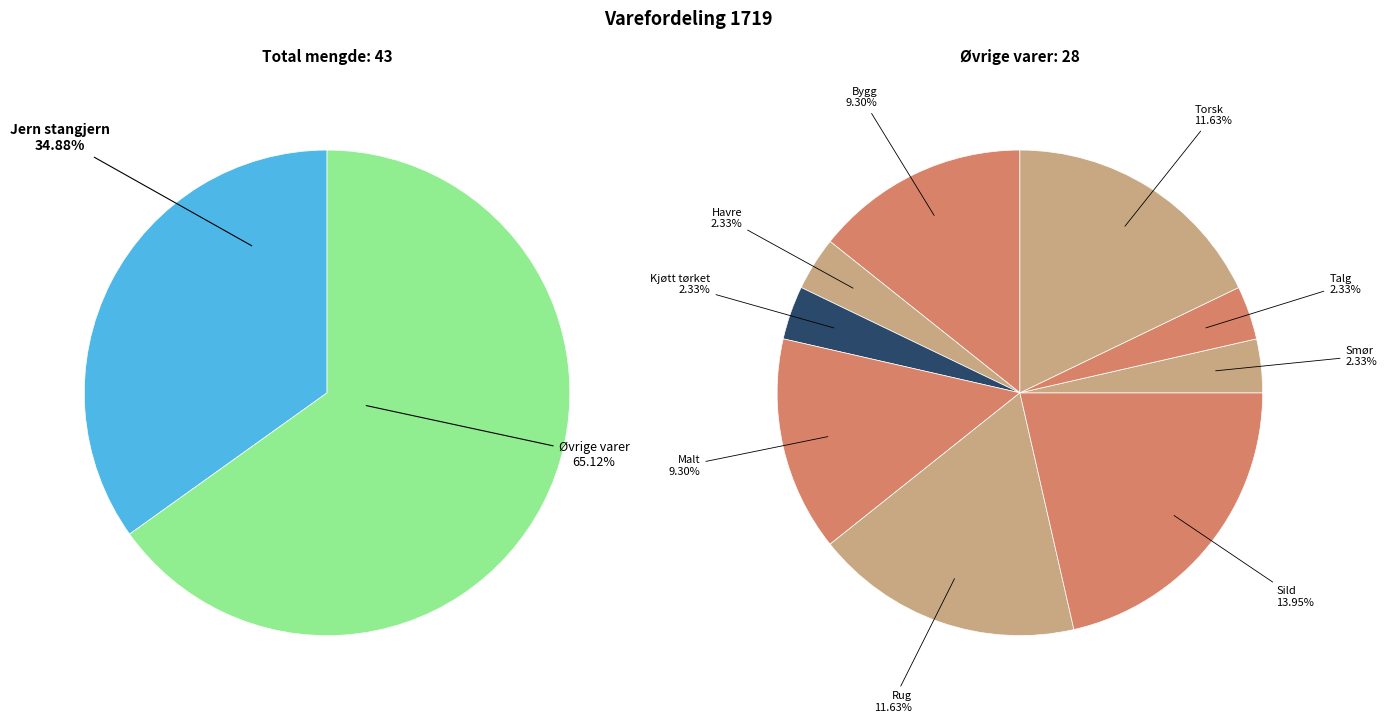

To the nearest percent, what is the average slice percentage?

9%